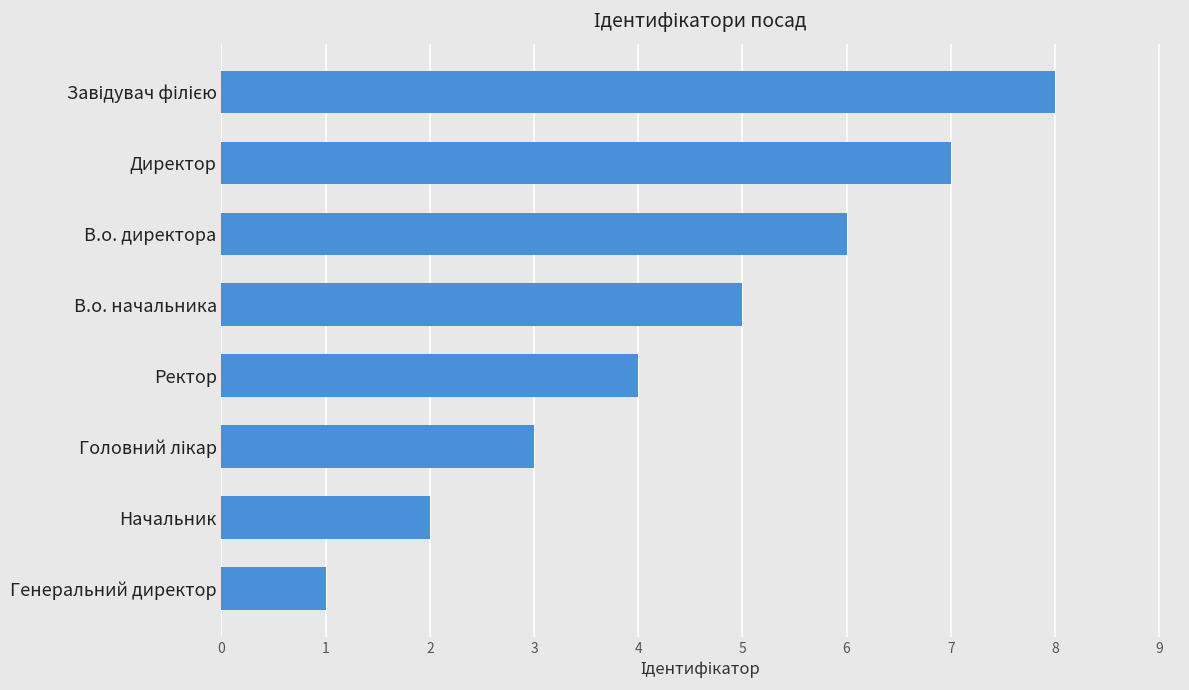

Read the value at В.о. директора.

6